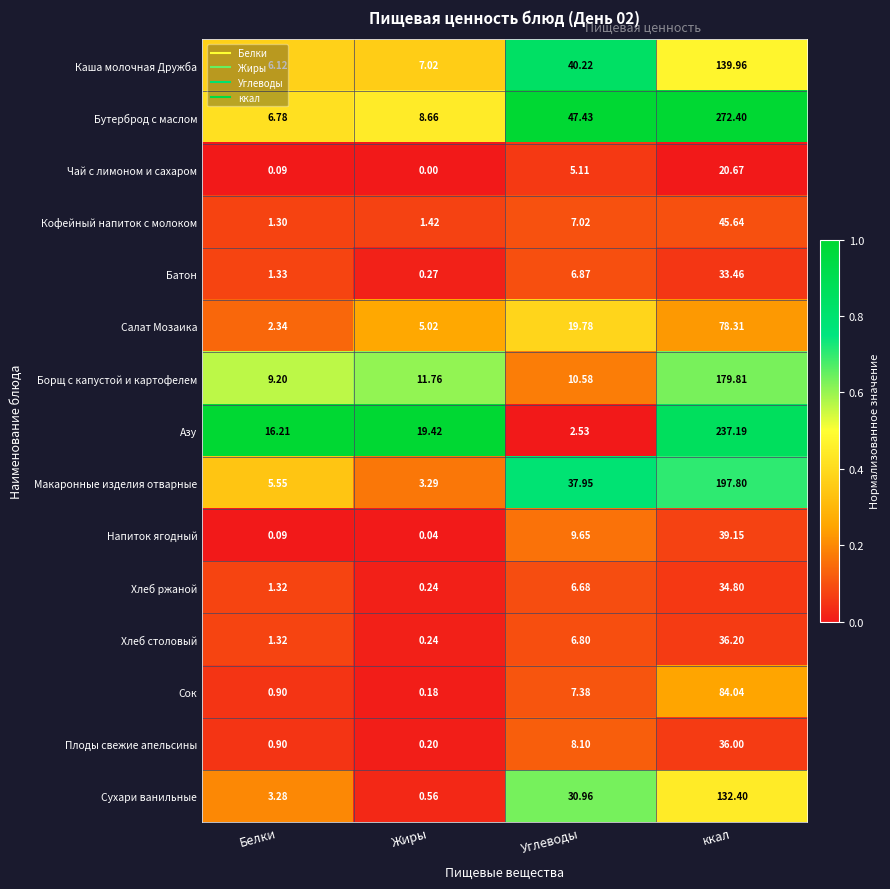

At which label does Макаронные изделия отварные reach its minimum?

Жиры